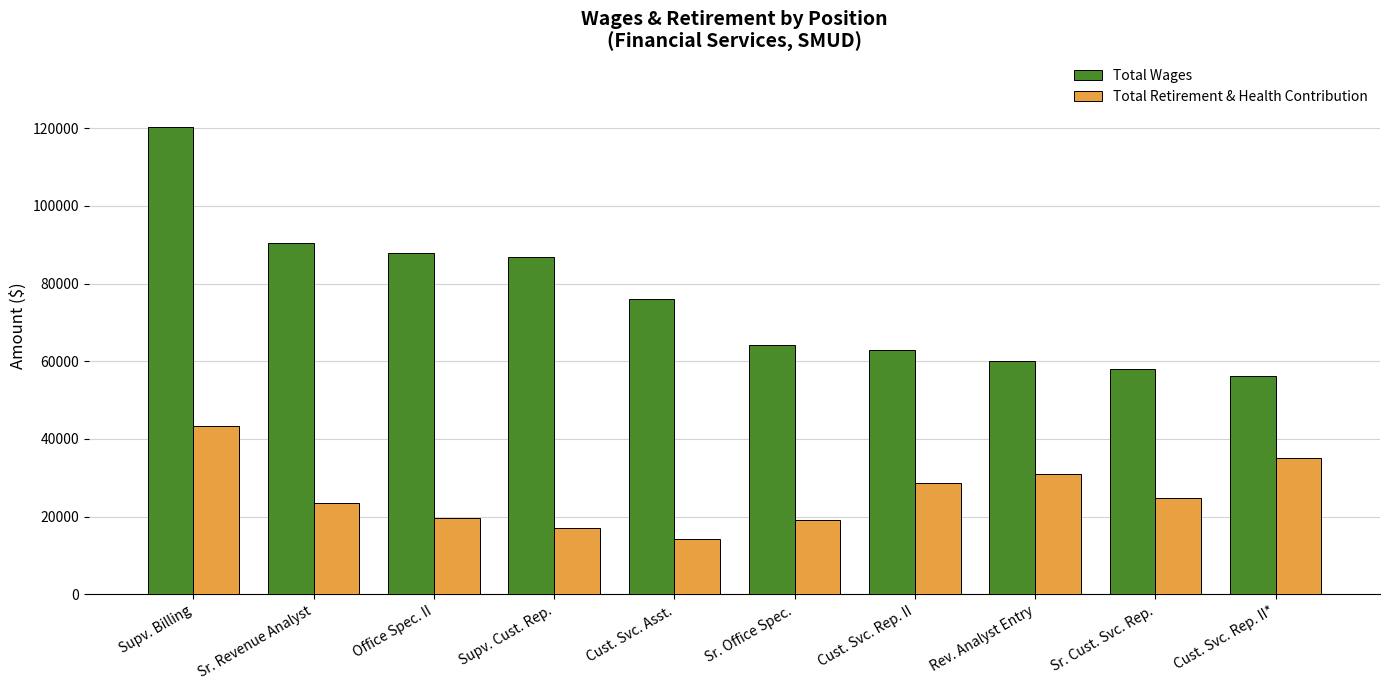

True or false: Total Wages has a value of 86795 at Supv. Cust. Rep..

True